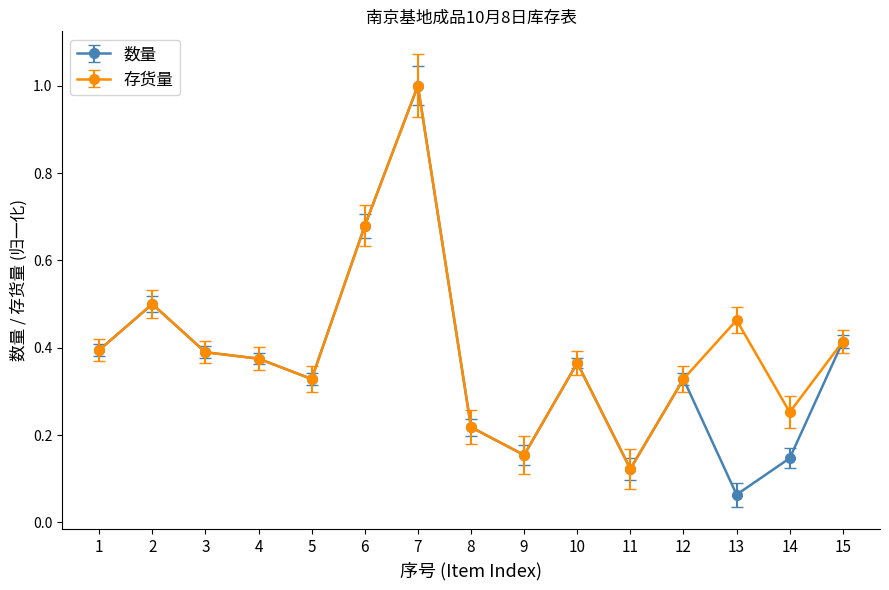

Is the value of 数量 at 9 greater than the value of 存货量 at 8?

No